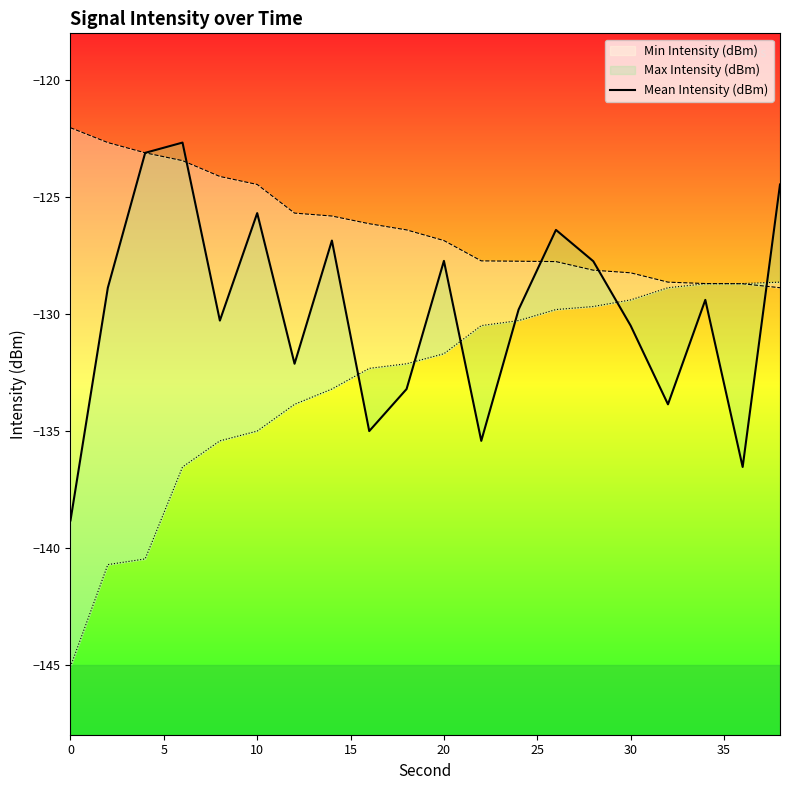

How many interior local peaks (higher than both neighbors) does the data have?

6